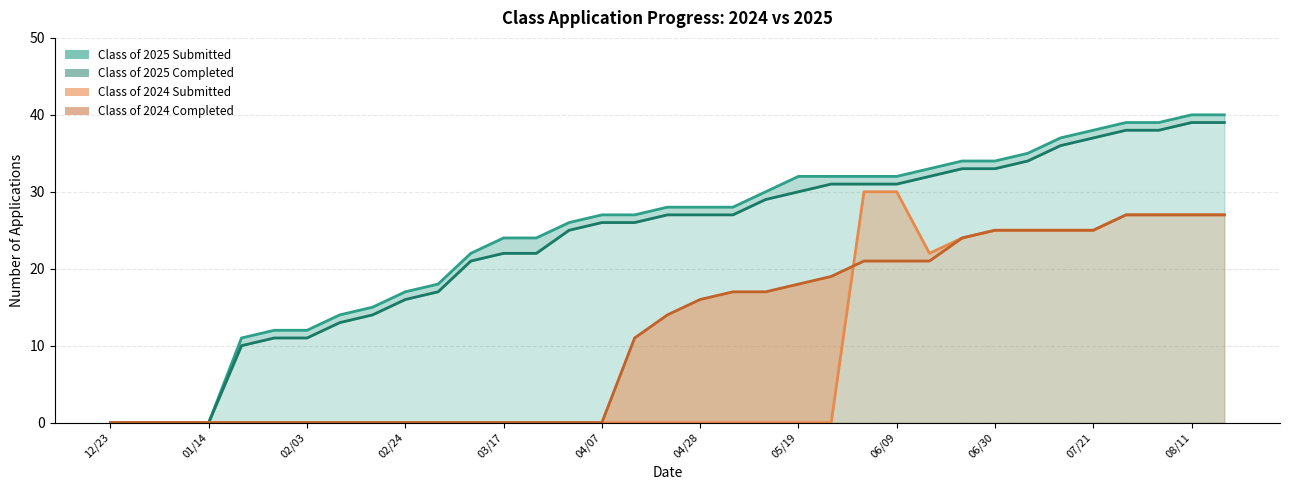

What is the sum of the Class of 2025 Completed values at 12/23 and 02/10?

13